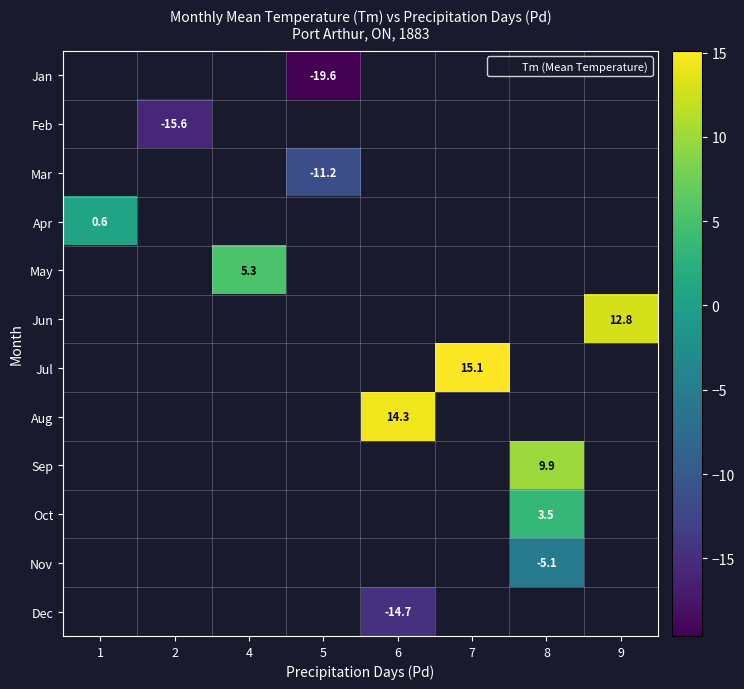

The value of row_7 at 6 is 14.3. True or false?

True